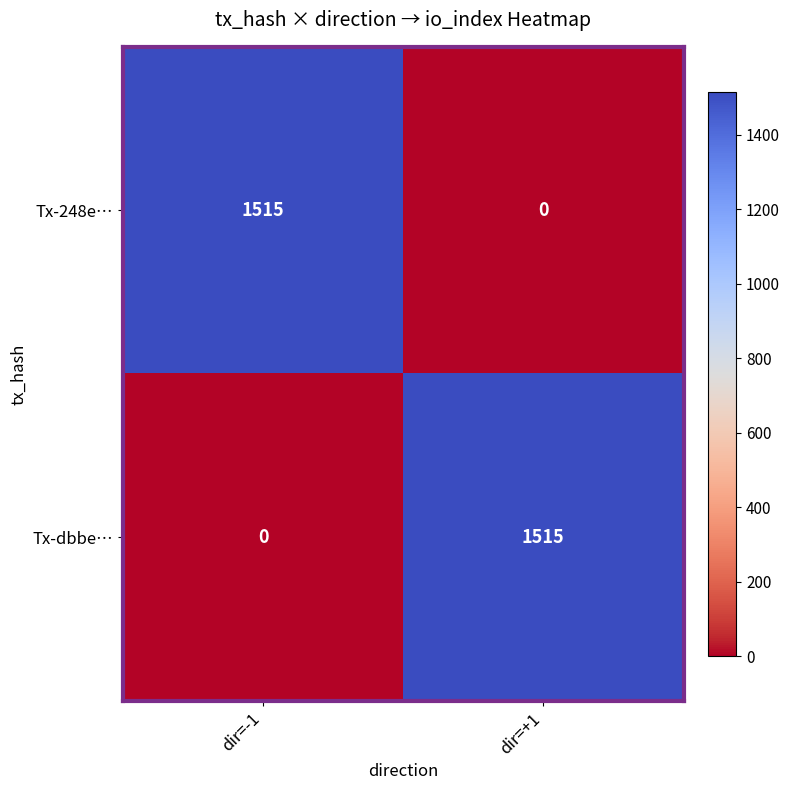

What is the difference between the Tx-dbbe… values at dir=-1 and dir=+1?

1515